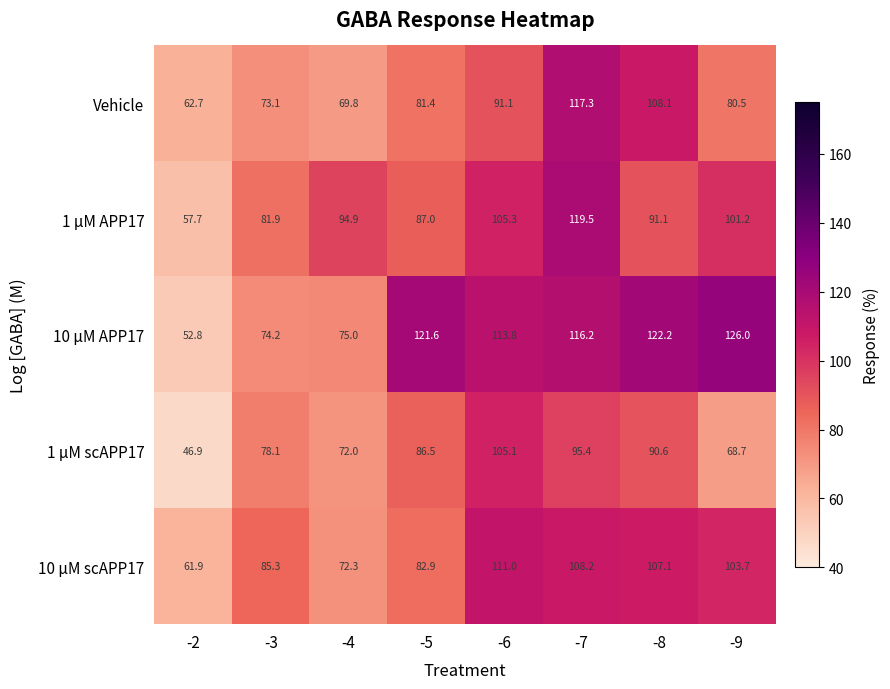

Between -5 and -7, which series saw the biggest shift?

Vehicle